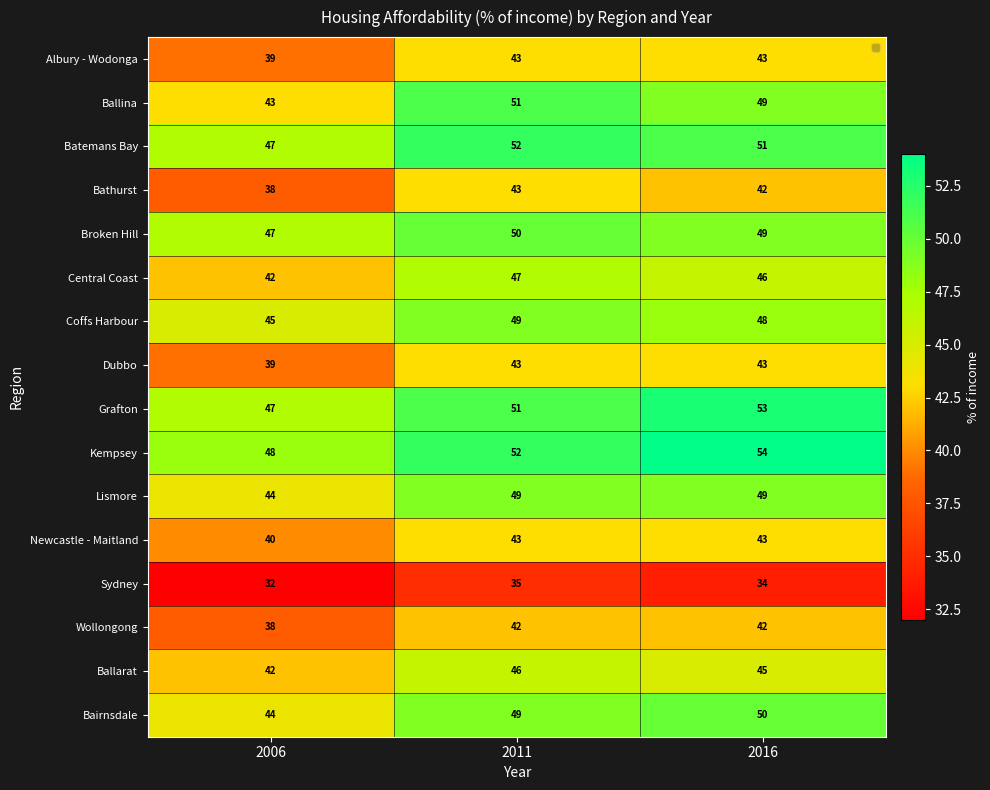

What is the smallest value displayed?

32